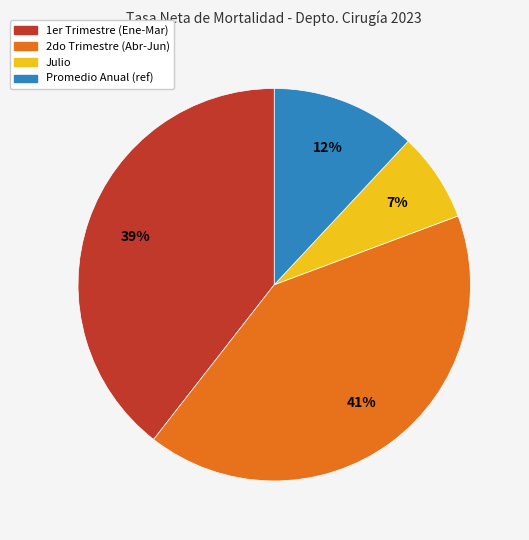

Does any single category account for the majority?

No